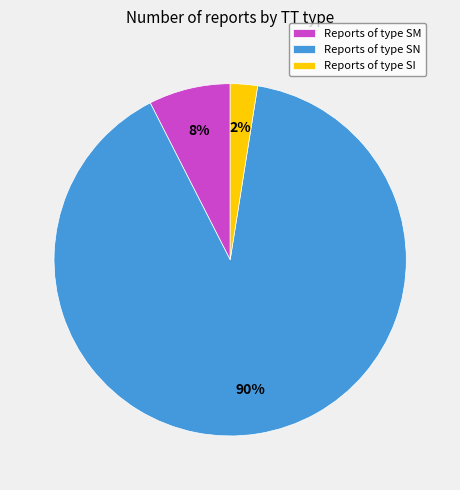

To the nearest percent, what is the average slice percentage?

33%